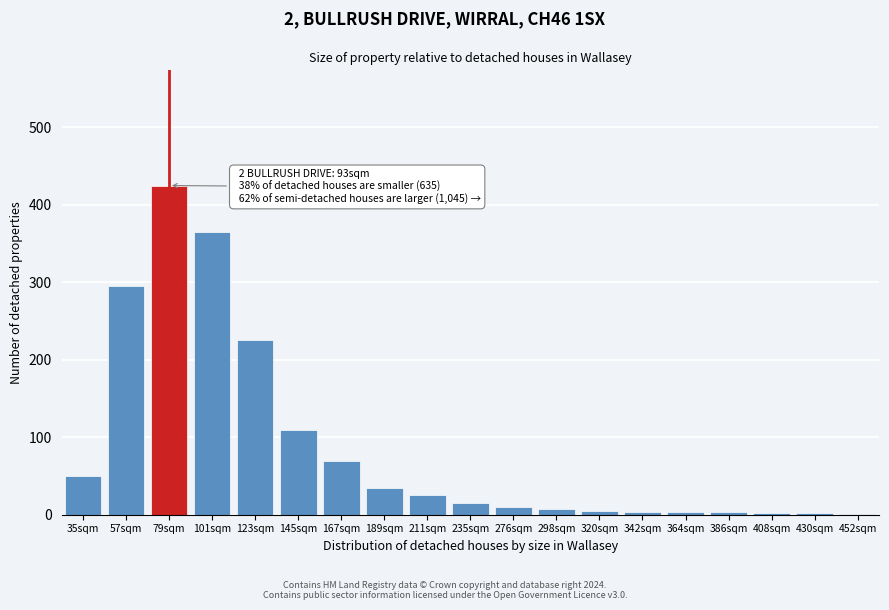

Where is the data nearest to the value 213?

123sqm